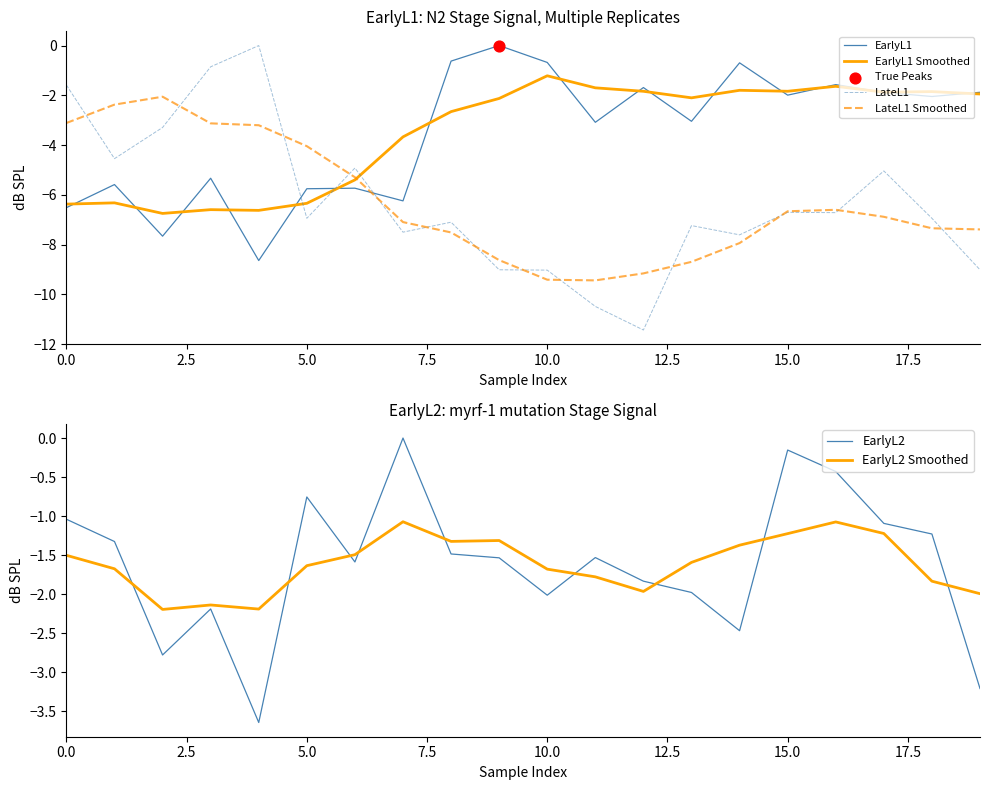

What is the total value across all series at 18?

-21.2